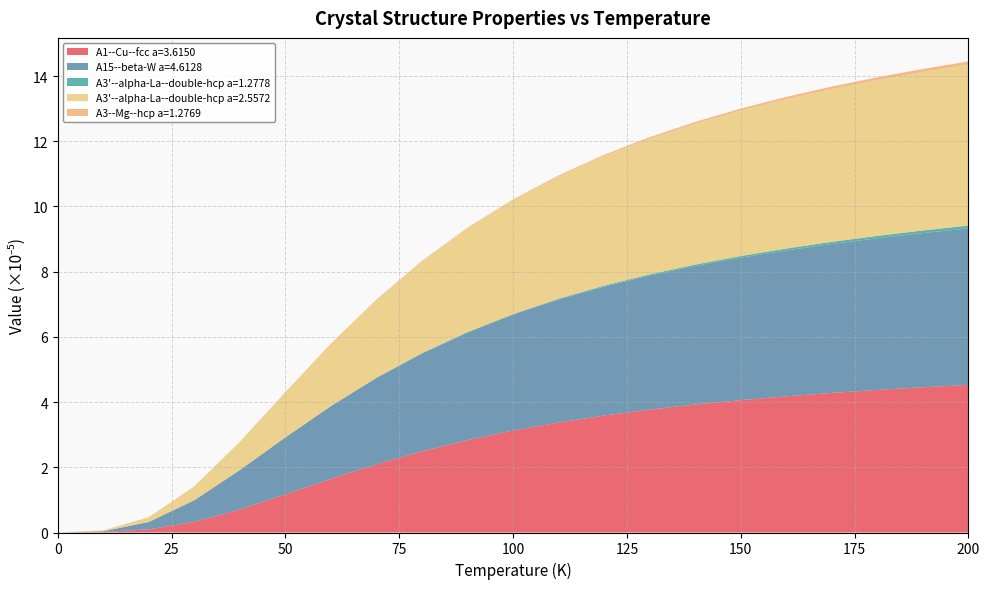

True or false: A1--Cu--fcc a=3.6150 has a value of 4.5 at 200.

True